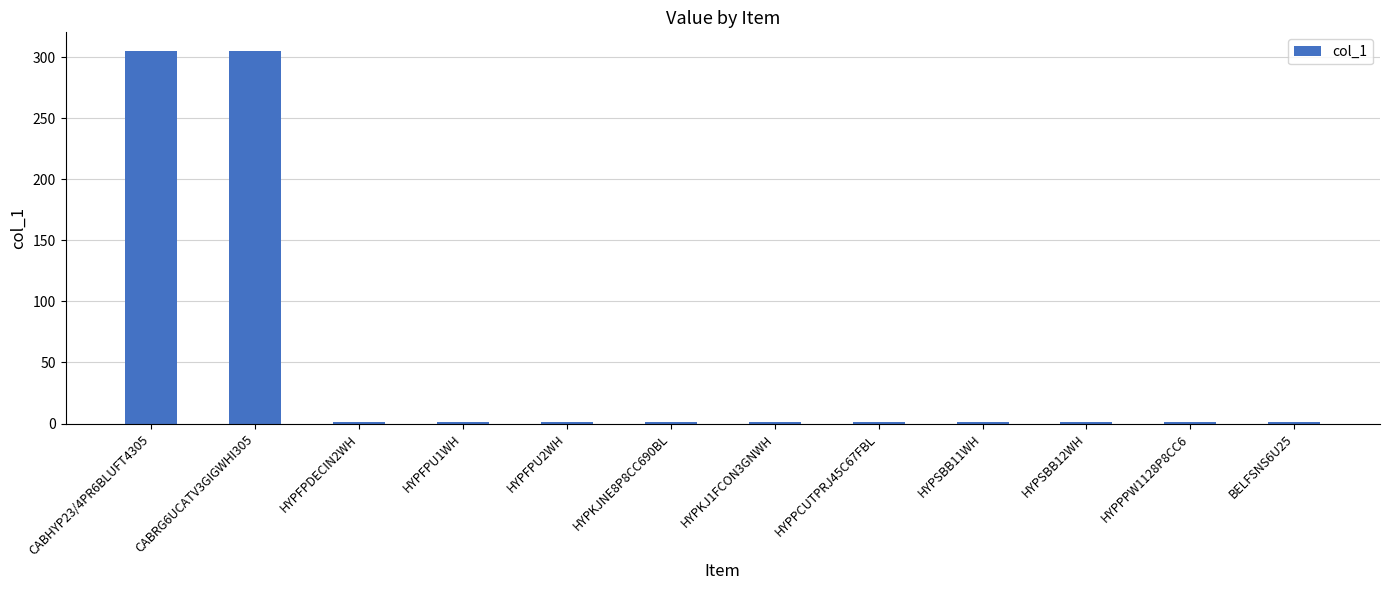

What is the sum of all values?

620